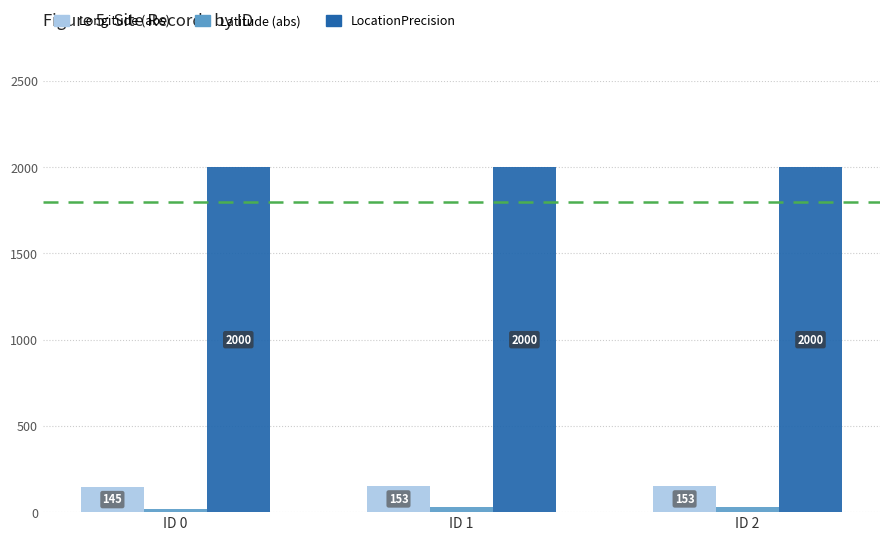

The Longitude (abs) series shows 153.3 at ID 2. True or false?

True